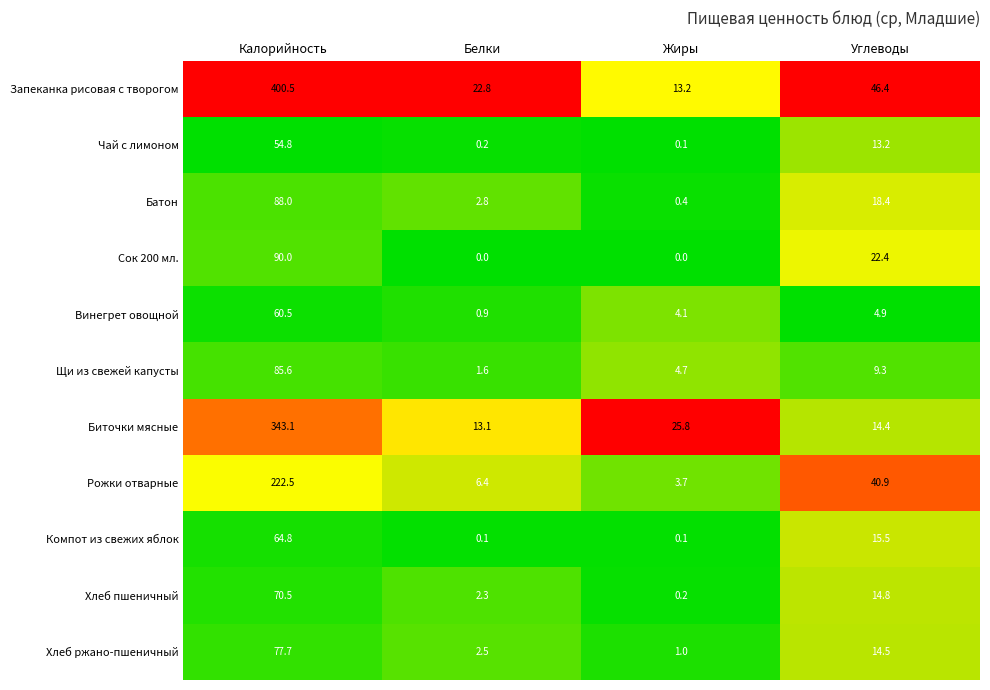

Where does the Батон series first go above 18?

Калорийность